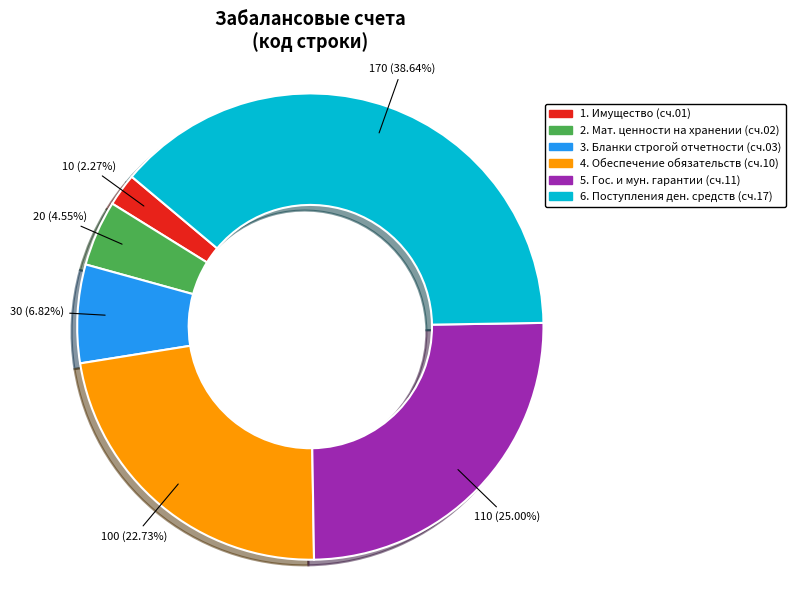

Does any single category account for the majority?

No